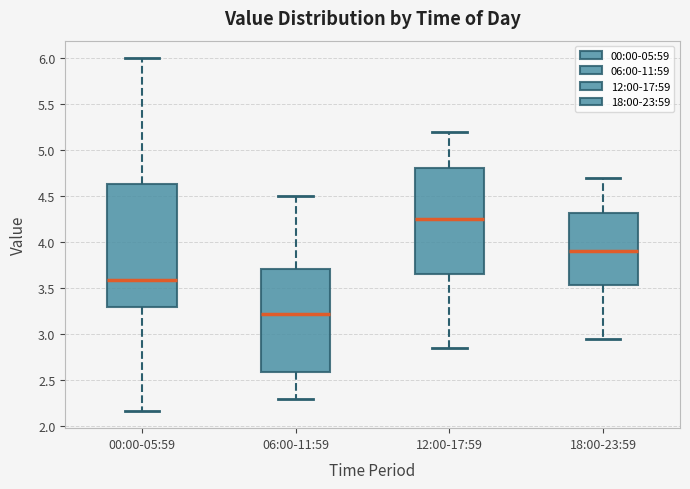

Which box has the highest median line?

12:00-17:59